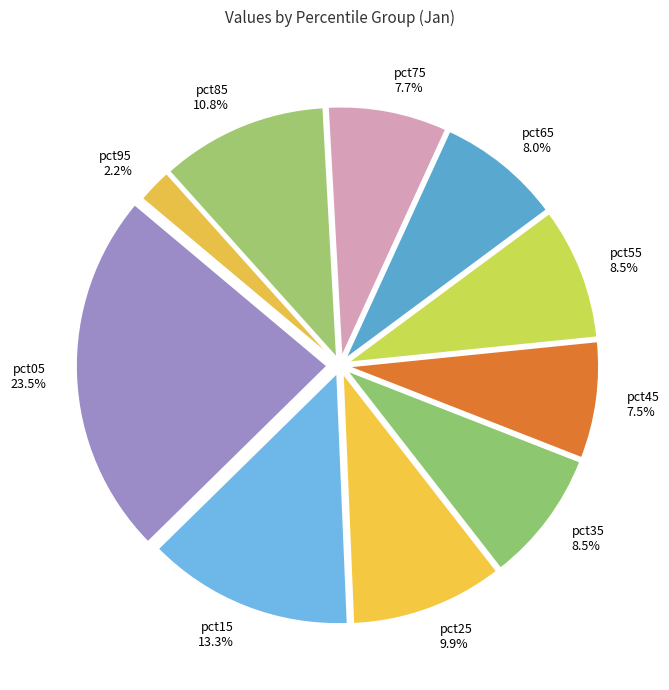

Is pct65 the majority of the pie?

No